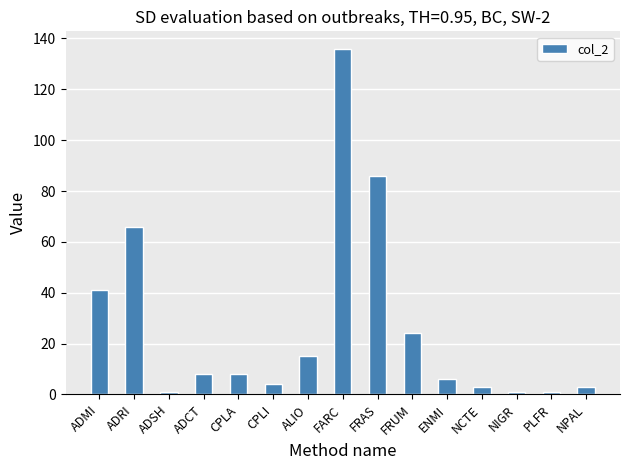

At which label is the value closest to 68?

ADRI